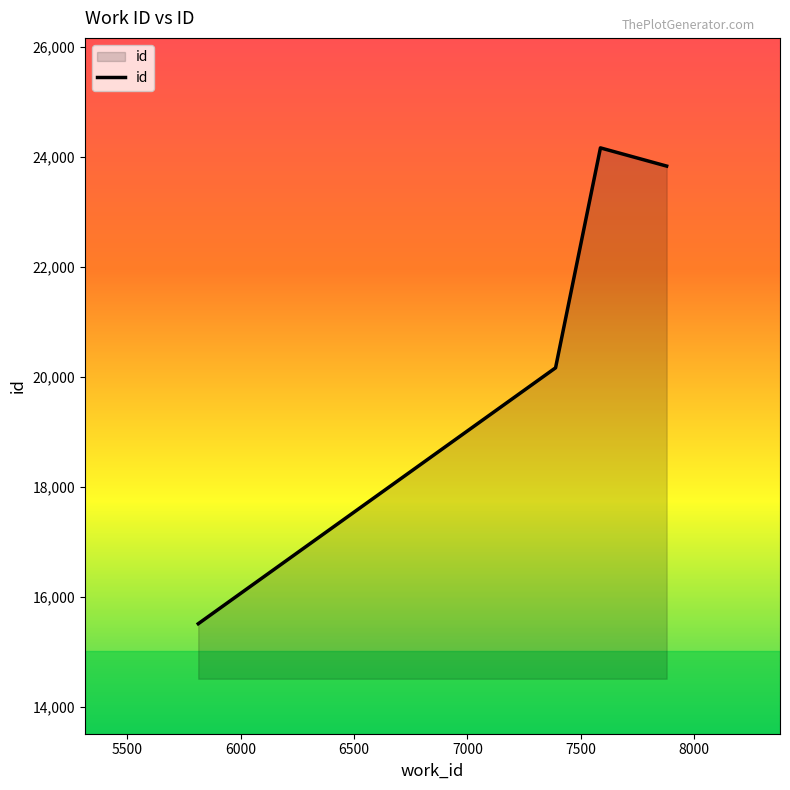

Reading right to left, transcribe all the data shown in this chart.

23837	24168	20169	15516